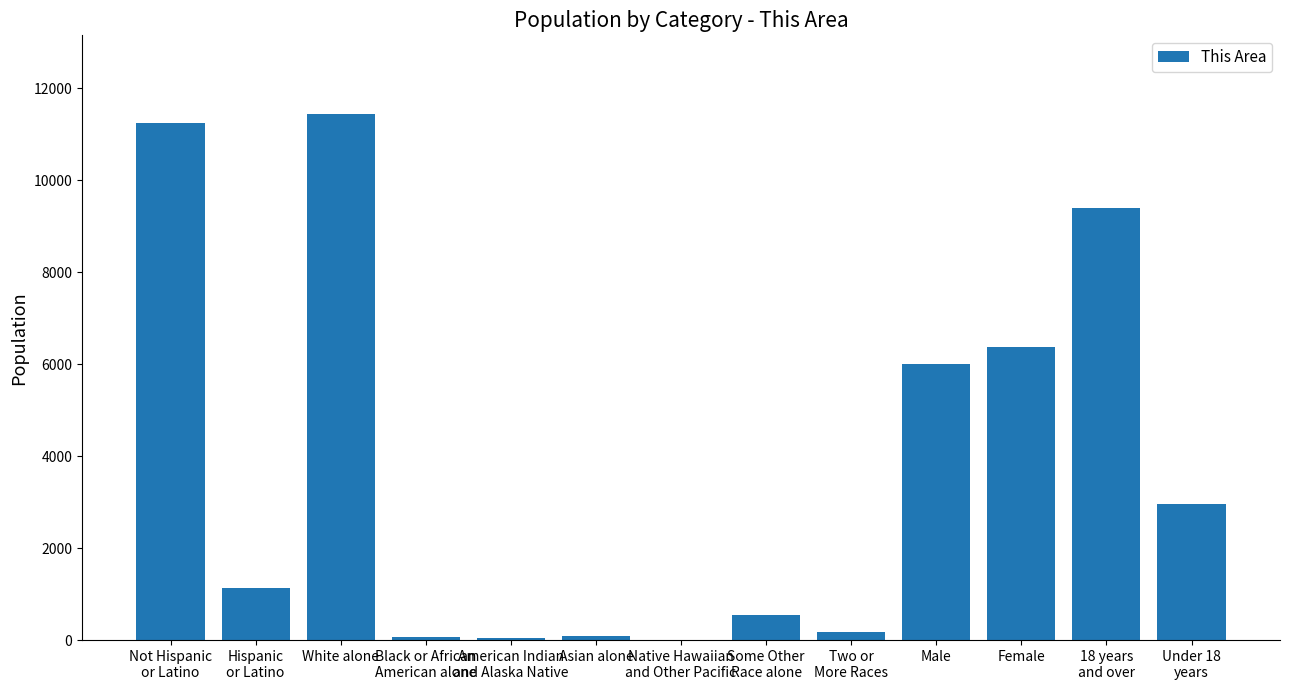

What is the sum of all values?

49472